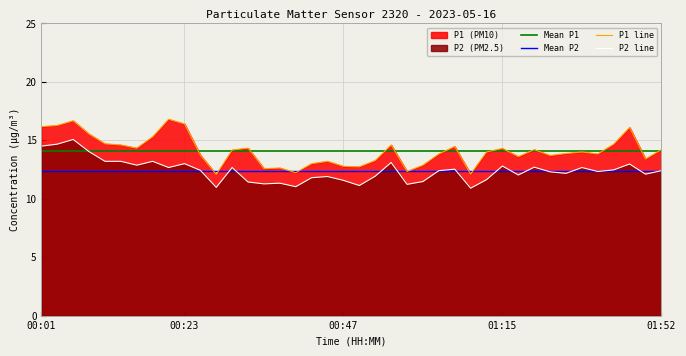

The value of P2 at 01:20 is 4.6. True or false?

False